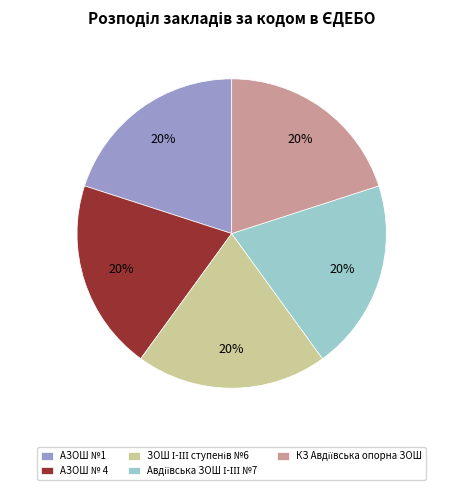

Does АЗОШ №1 represent more than half of the total?

No